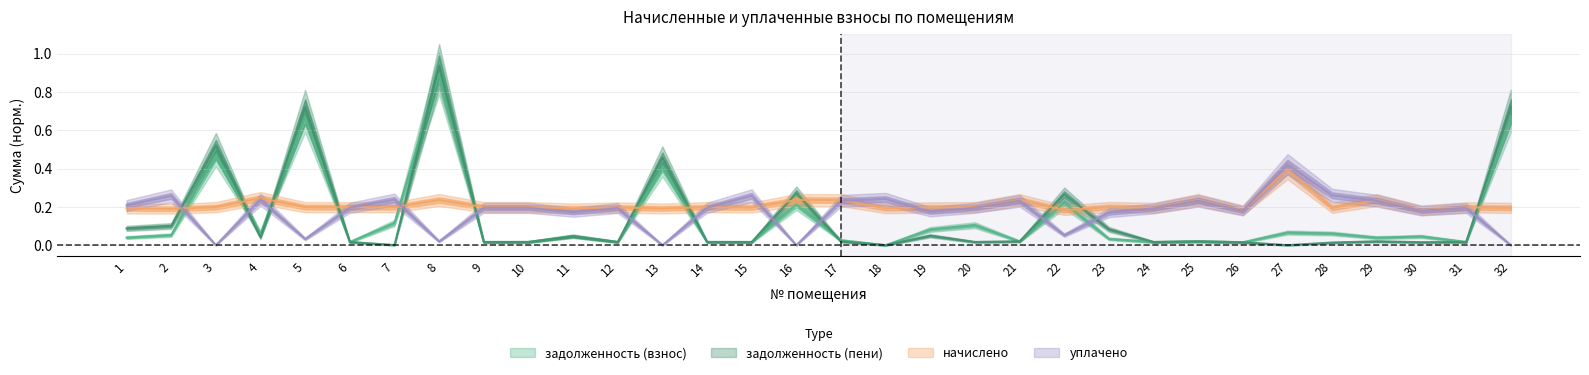

True or false: задолженность (взнос) and задолженность (пени) intersect in this chart.

True